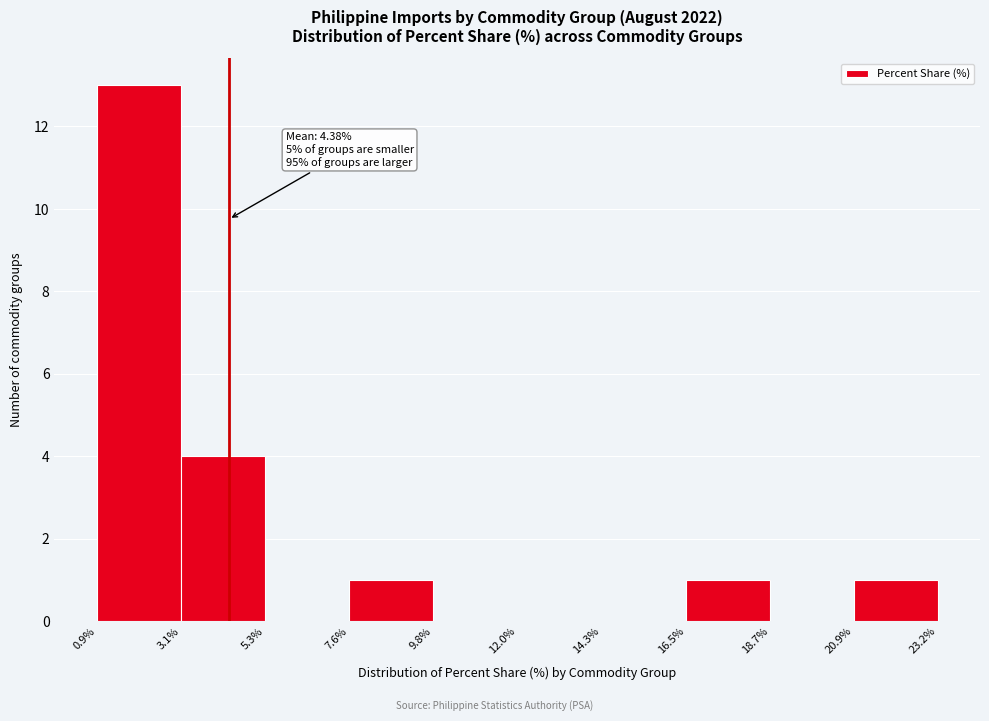

Over which range of the x-axis is the bar tallest?

0.9% to 3.1%